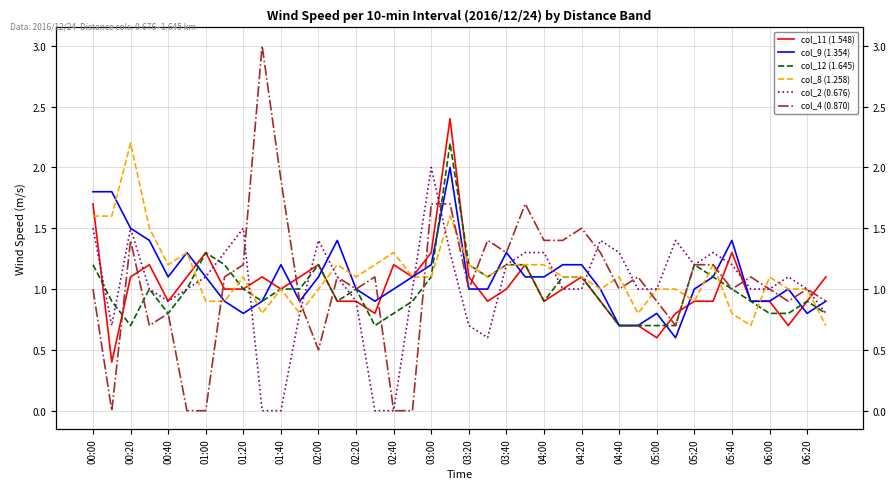

What are all the series names shown in the legend?

col_11 (1.548), col_9 (1.354), col_12 (1.645), col_8 (1.258), col_2 (0.676), col_4 (0.870)